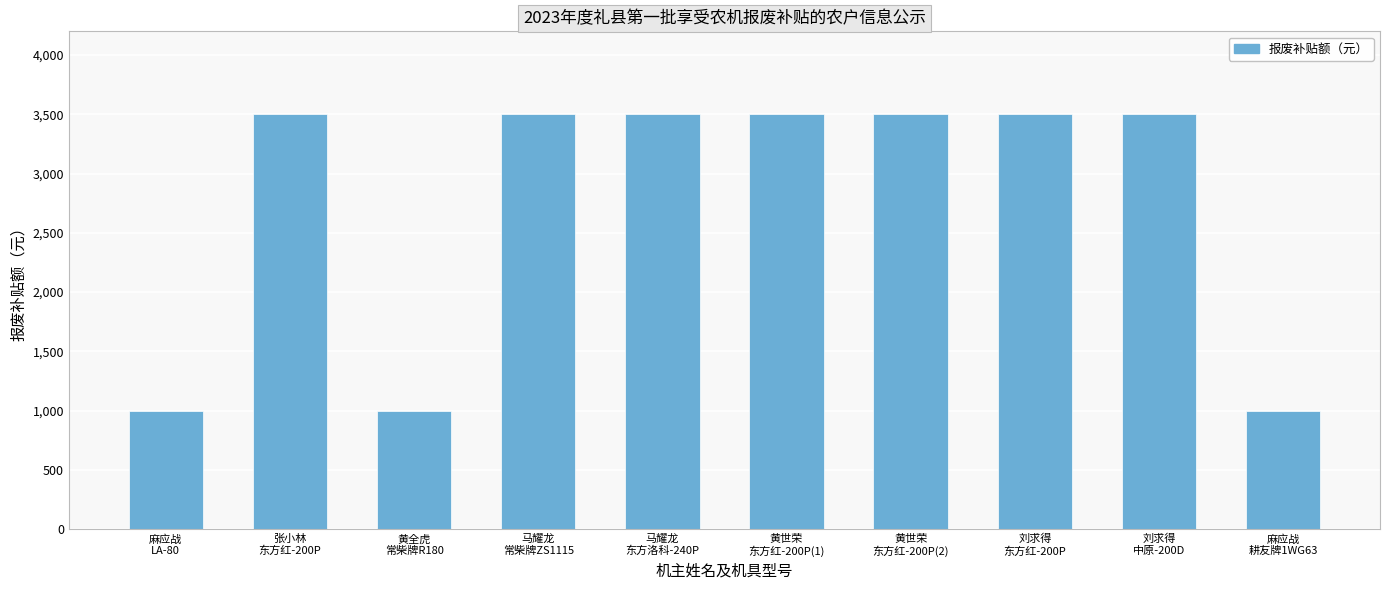

What is the average value?

2750